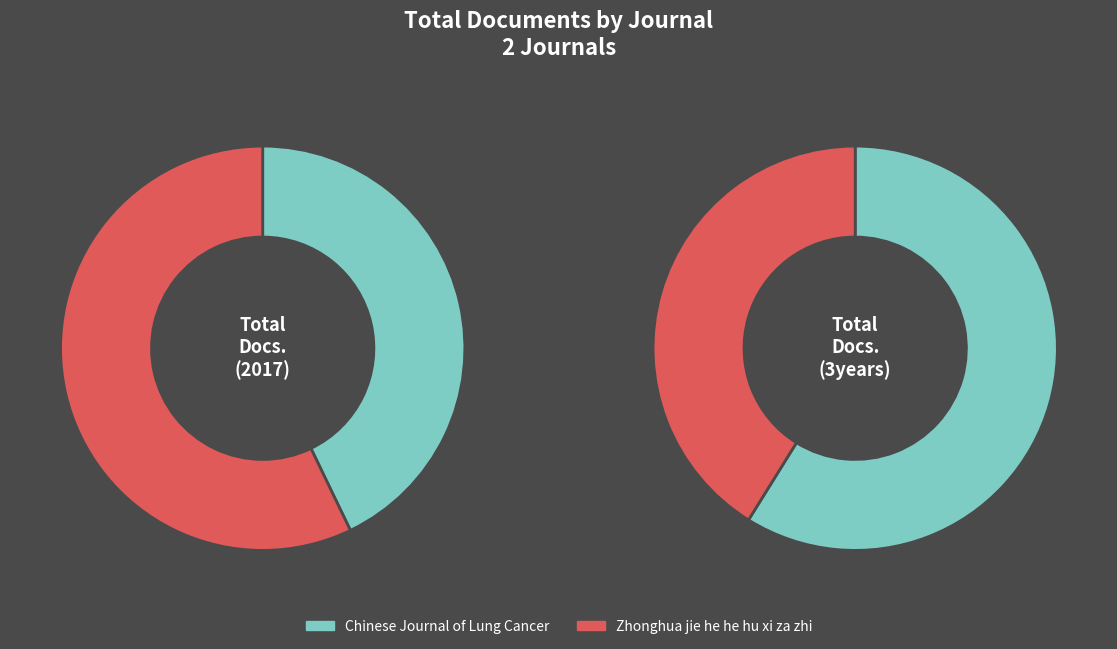

Is it true that Zhonghua jie he he hu xi za zhi is 57% of the pie?

True